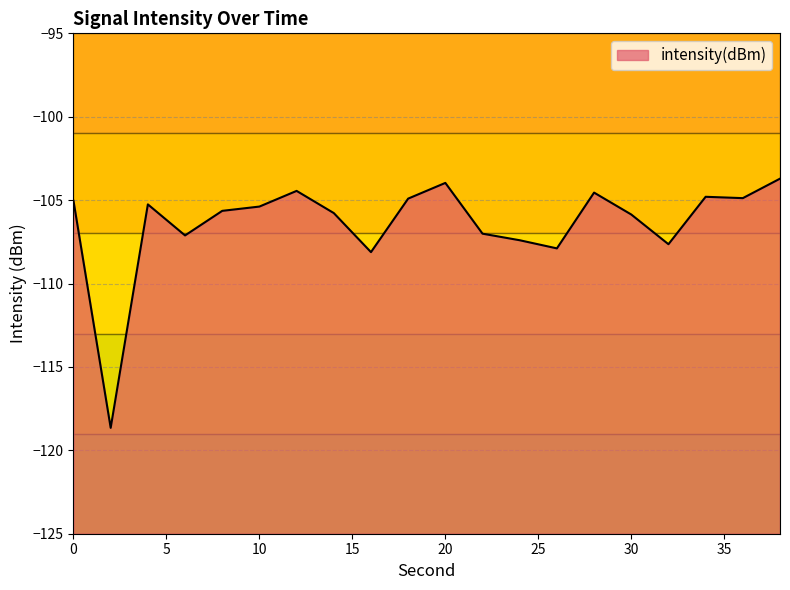

Count the number of categories in the chart.

20